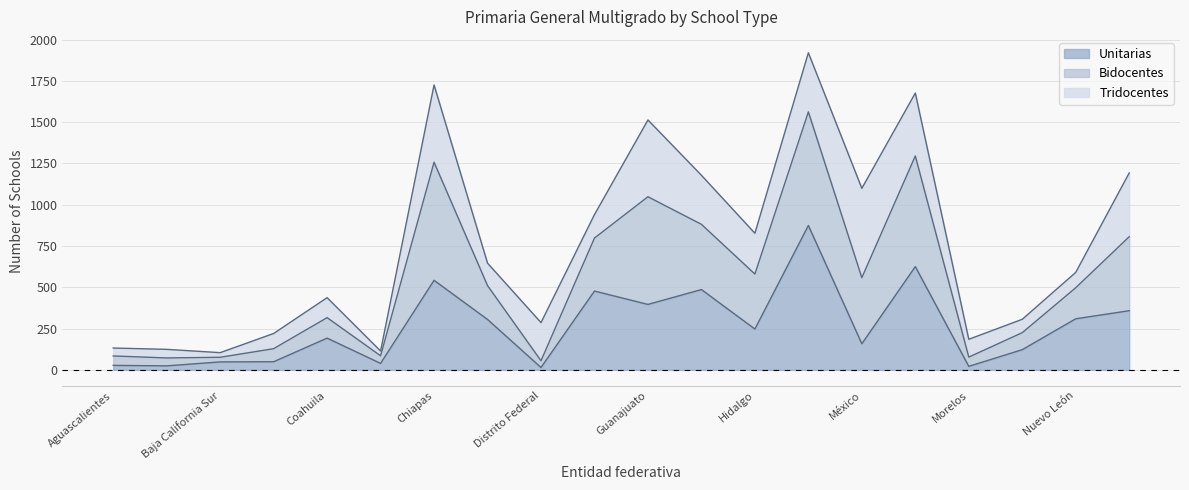

At which category does the chart reach its minimum across all series?

Distrito Federal